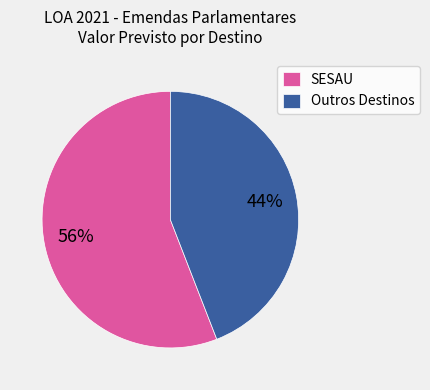

Is it true that Outros Destinos is 38% of the pie?

False